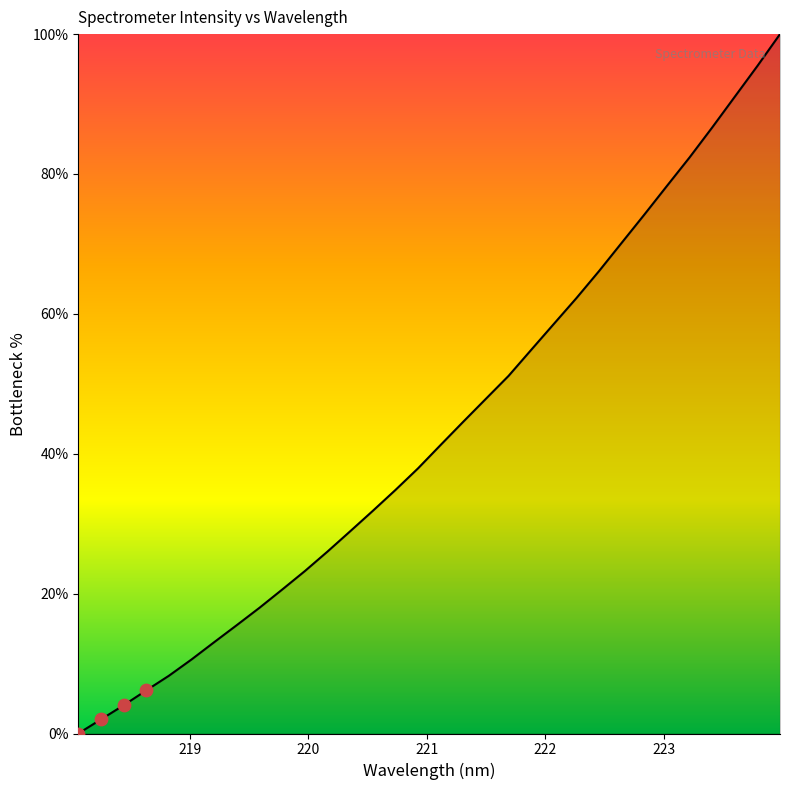

What is the difference between the maximum and minimum values?

100.0